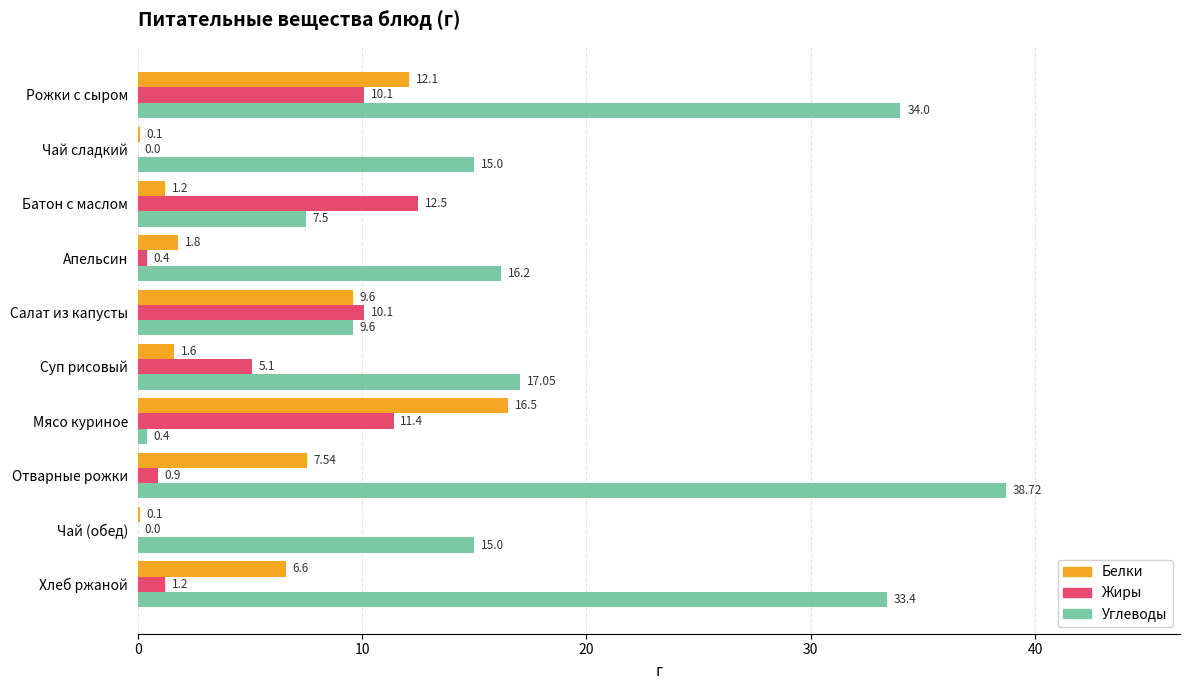

What is the average value of the Белки series?

5.7